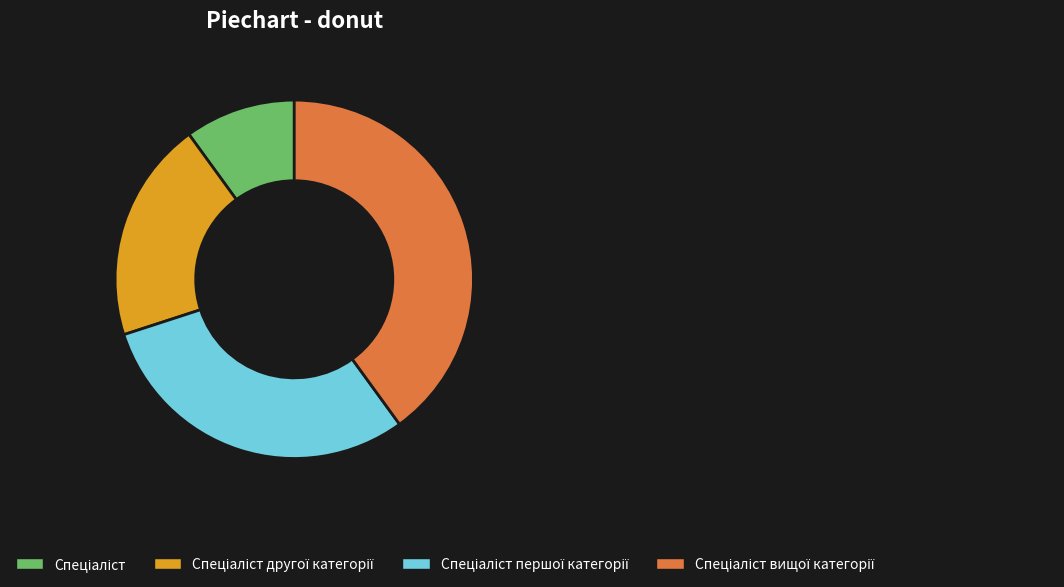

Is there a majority slice in this chart?

No